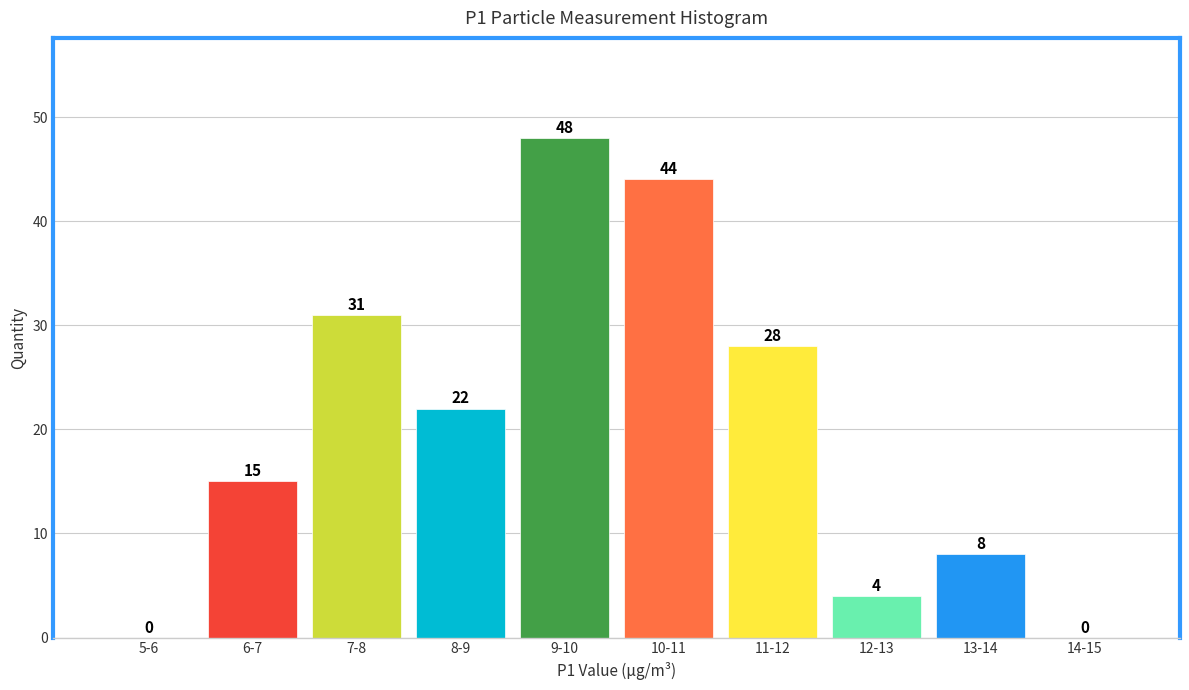

Reading right to left, what are all the values shown in this chart?

14-15=0	13-14=8	12-13=4	11-12=28	10-11=44	9-10=48	8-9=22	7-8=31	6-7=15	5-6=0